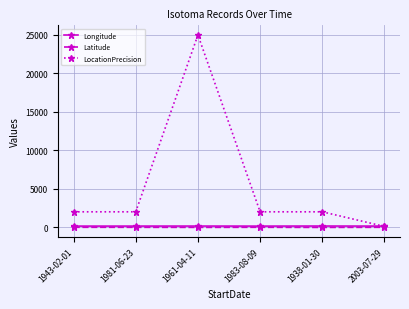

What is the value of the Longitude point at the 4th from the left?

142.1